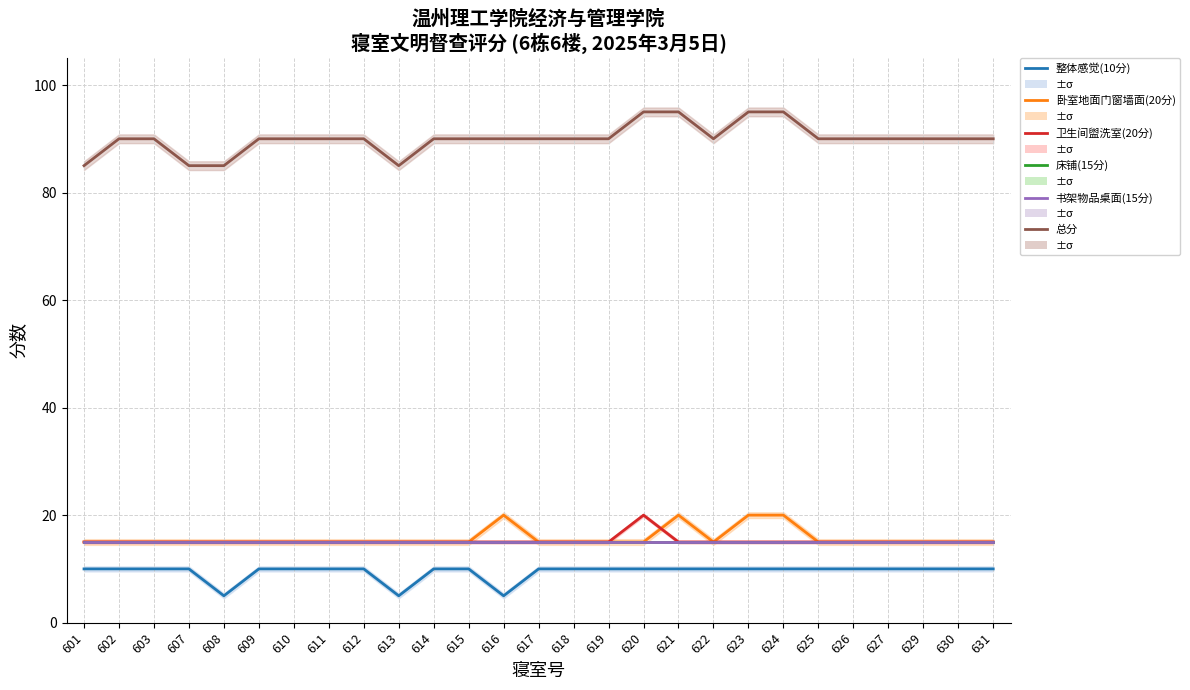

Where is 床铺(15分) nearest to the value 15?

601